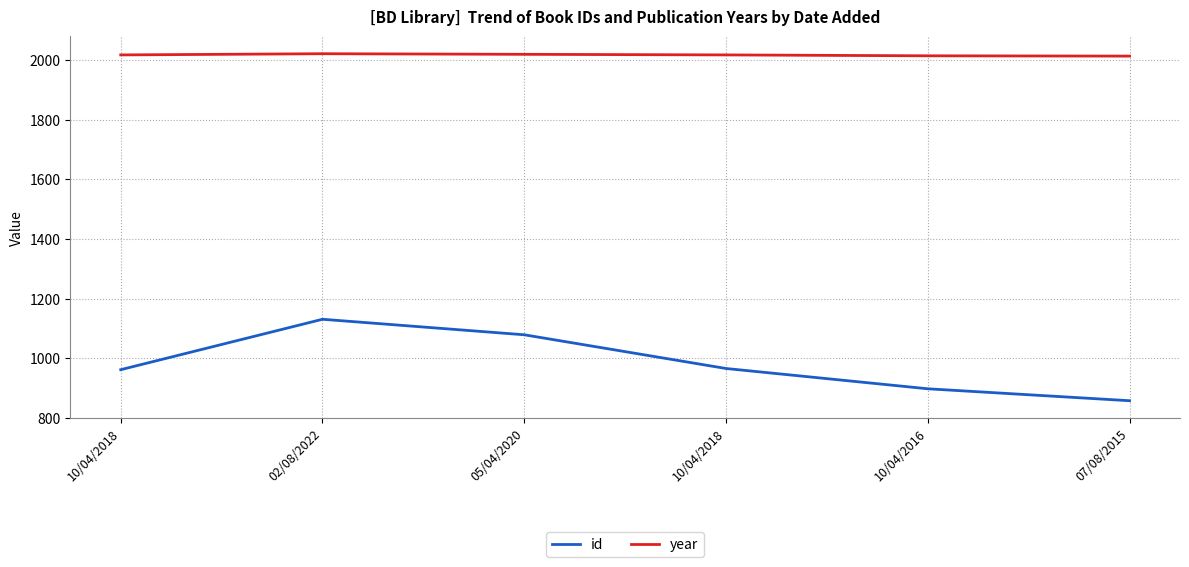

Does the chart display data point markers on the line(s)?

No